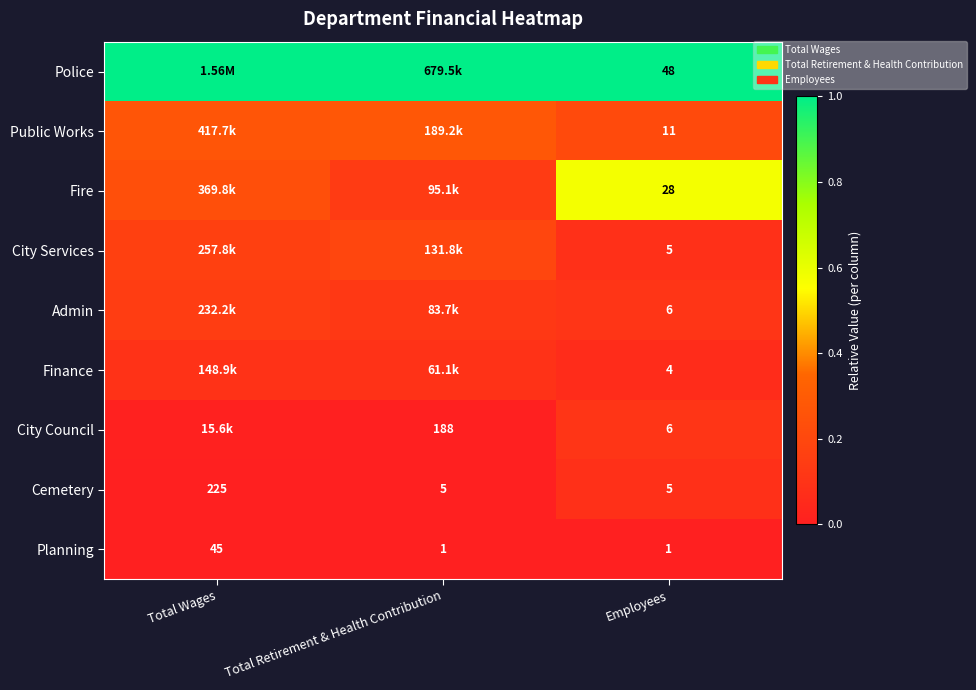

List the labels in order of Finance value, smallest first.

Employees, Total Retirement & Health Contribution, Total Wages